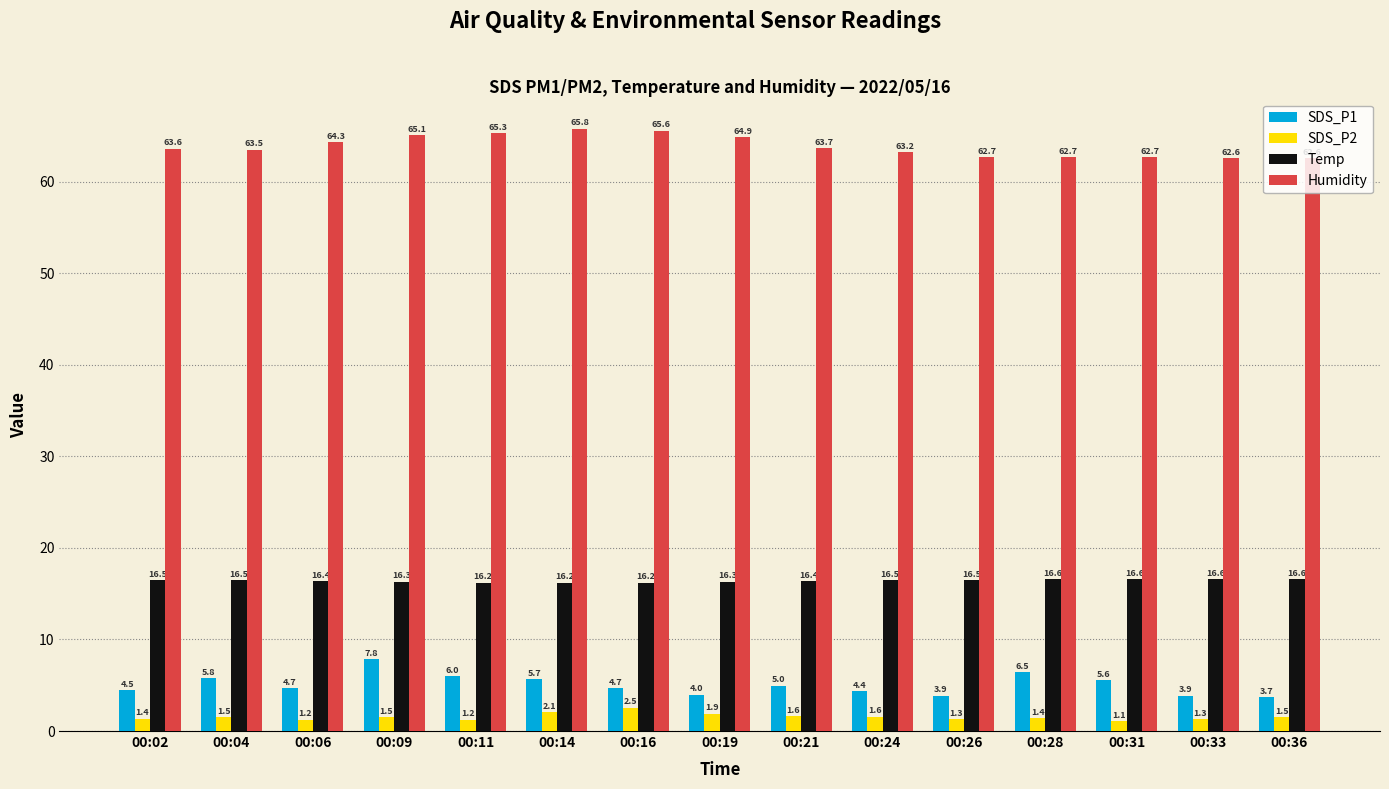

List the series in order of their peak value, highest first.

Humidity, Temp, SDS_P1, SDS_P2